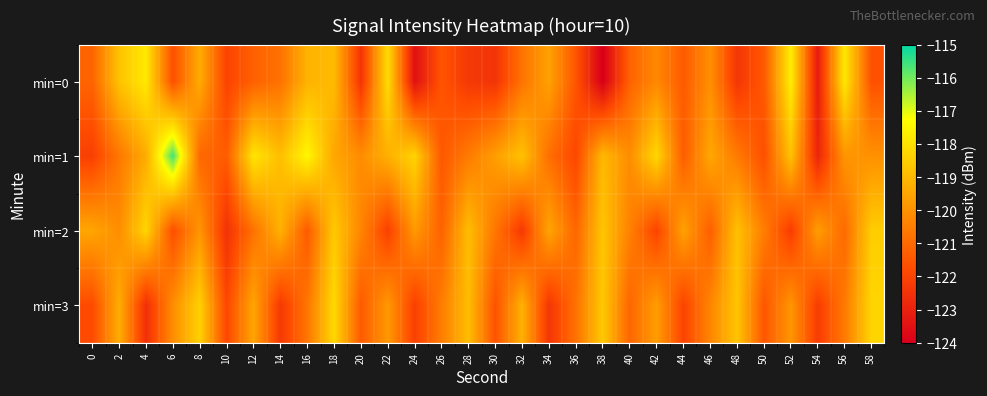

At which category does the chart reach its peak across all series?

6